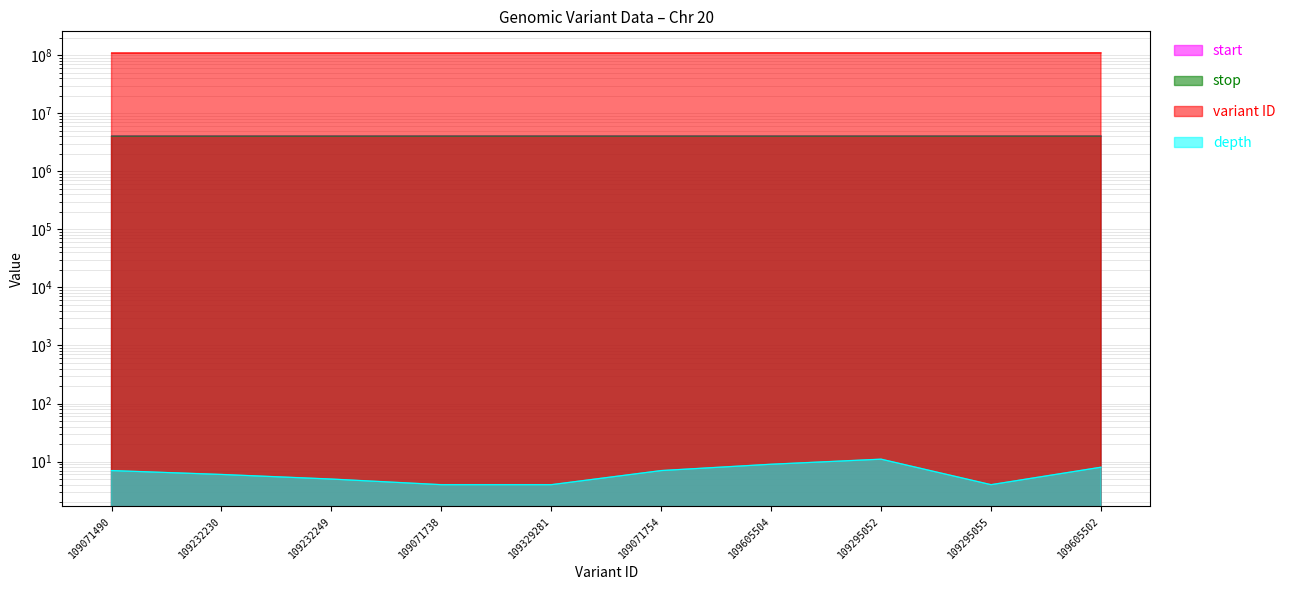

True or false: variant ID and depth cross at least once.

False